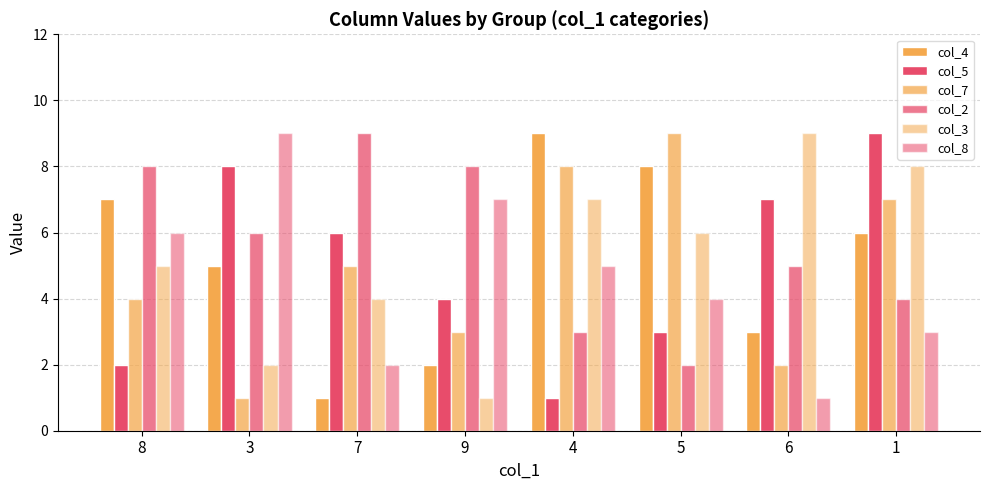

Which series has the largest range (max minus min)?

col_4